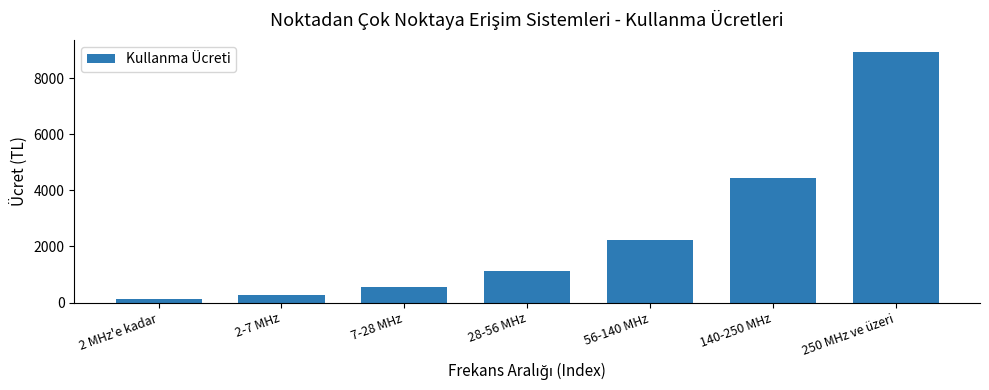

What is the smallest value displayed?

139.3